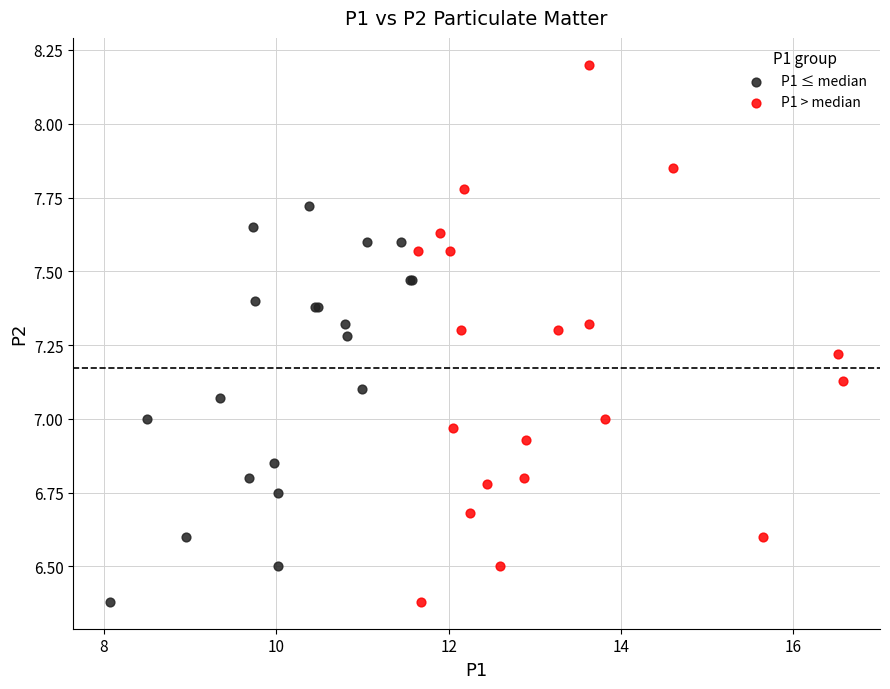

Which series reaches the maximum Y coordinate?

P1 > median